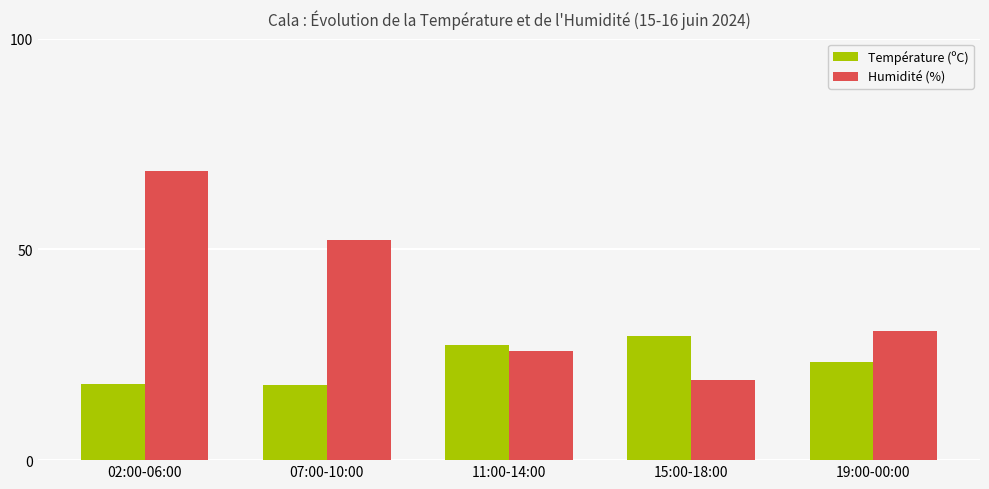

Which series has the largest total across all categories?

Humidité (%)